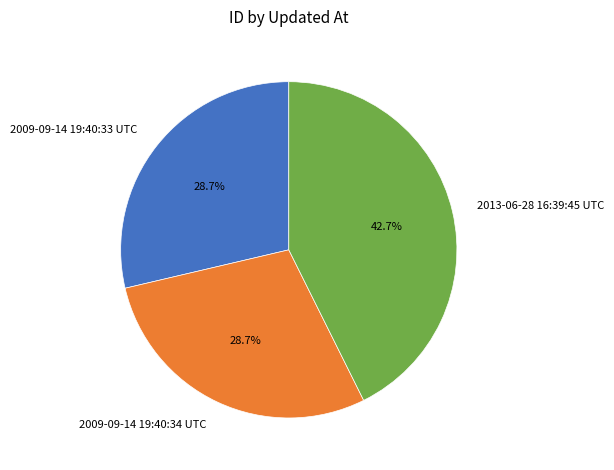

What percentage is the 2009-09-14 19:40:34 UTC slice, to the nearest percent?

29%